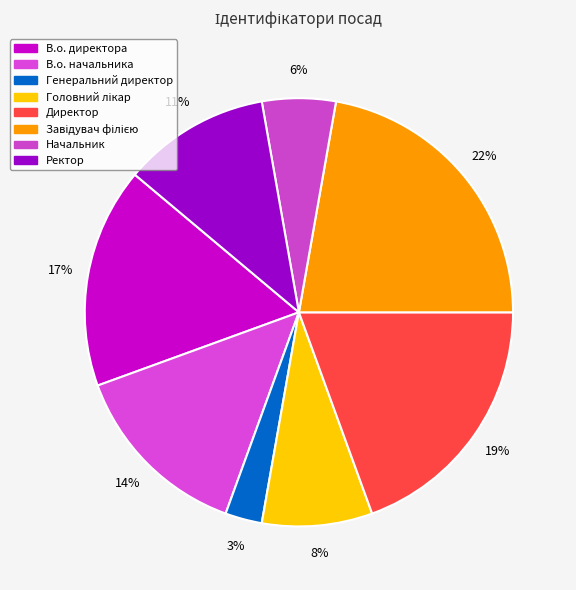

Rank the categories by value from lowest to highest.

Генеральний директор, Начальник, Головний лікар, Ректор, В.о. начальника, В.о. директора, Директор, Завідувач філією